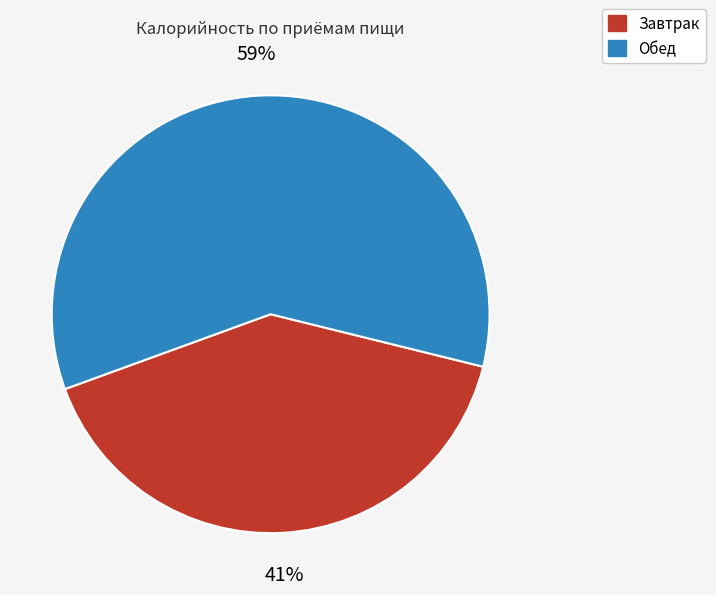

Rank the categories by value from highest to lowest.

Обед, Завтрак